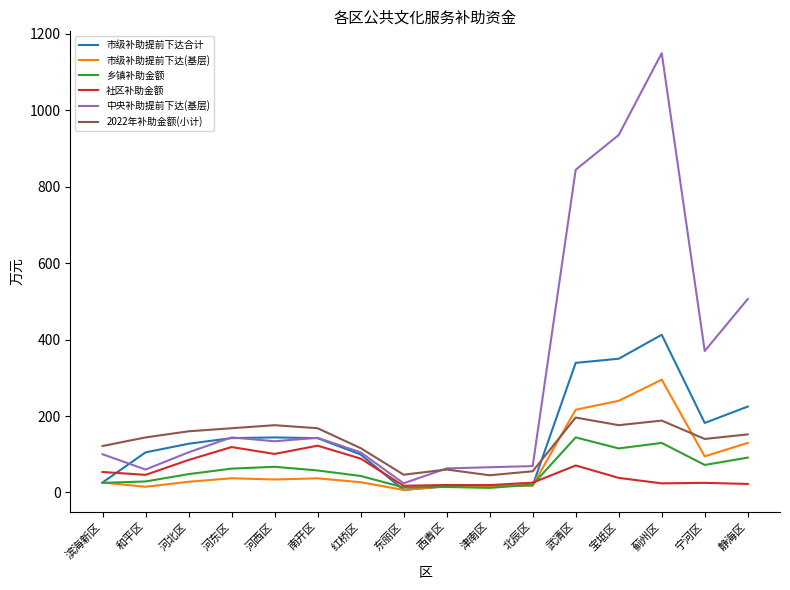

Does the chart display data point markers on the line(s)?

No